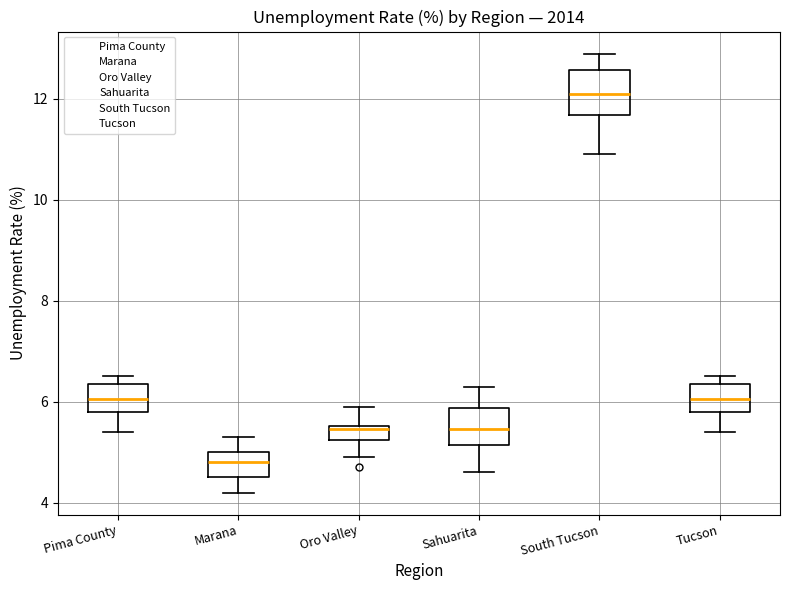

Where is the lower edge of the box for Sahuarita on the y-axis? The values are not printed on the chart, so give them approximately, as read against the axis.

5.2